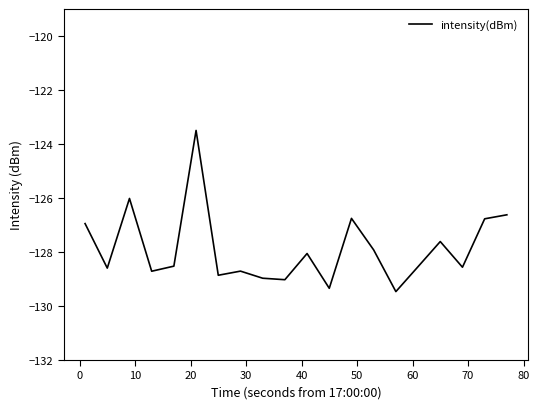

What is the greatest value displayed?

-123.5